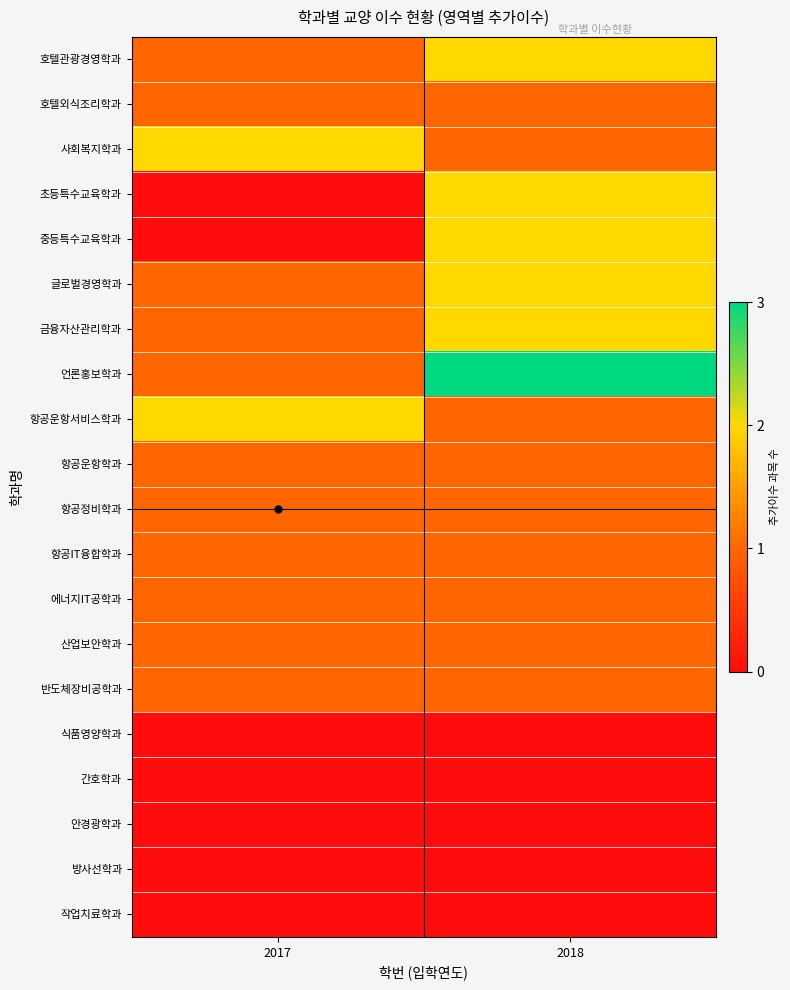

Reading left to right, list all the values displayed in this chart.

호텔관광경영학과: 2017=1	2018=2
호텔외식조리학과: 2017=1	2018=1
사회복지학과: 2017=2	2018=1
초등특수교육학과: 2017=0	2018=2
중등특수교육학과: 2017=0	2018=2
글로벌경영학과: 2017=1	2018=2
금융자산관리학과: 2017=1	2018=2
언론홍보학과: 2017=1	2018=3
항공운항서비스학과: 2017=2	2018=1
항공운항학과: 2017=1	2018=1
항공정비학과: 2017=1	2018=1
항공IT융합학과: 2017=1	2018=1
에너지IT공학과: 2017=1	2018=1
산업보안학과: 2017=1	2018=1
반도체장비공학과: 2017=1	2018=1
식품영양학과: 2017=0	2018=0
간호학과: 2017=0	2018=0
안경광학과: 2017=0	2018=0
방사선학과: 2017=0	2018=0
작업치료학과: 2017=0	2018=0